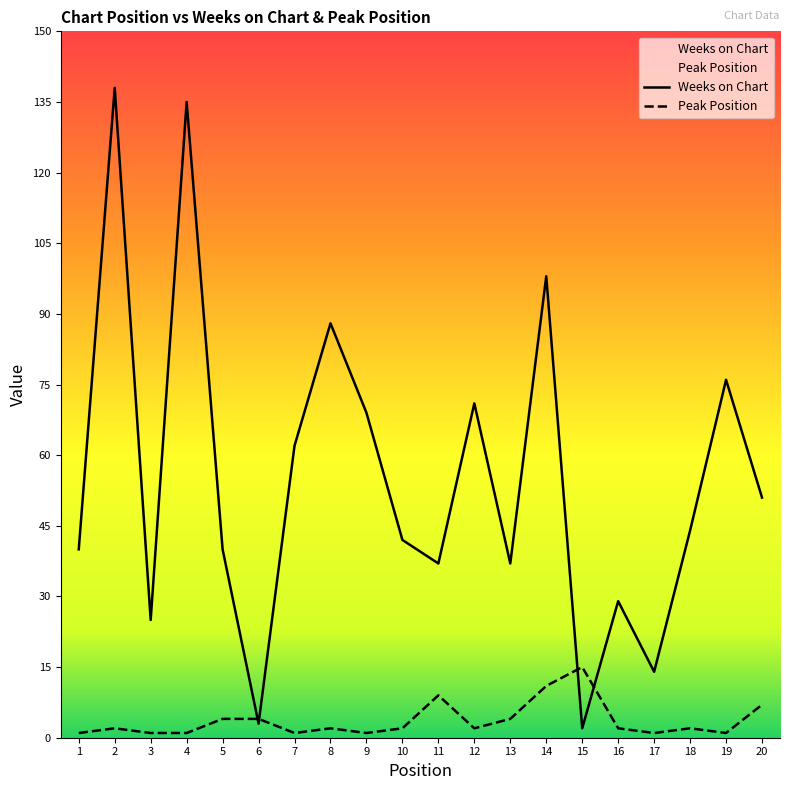

What are all the series names shown in the legend?

Weeks on Chart, Peak Position